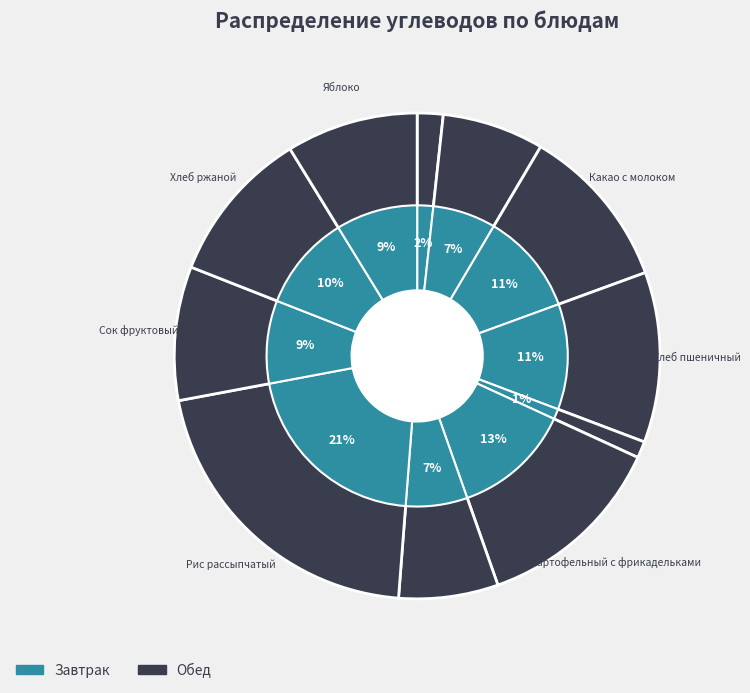

Combined, what portion of the pie is Хлеб пшеничный and Сок фруктовый?

20.2%